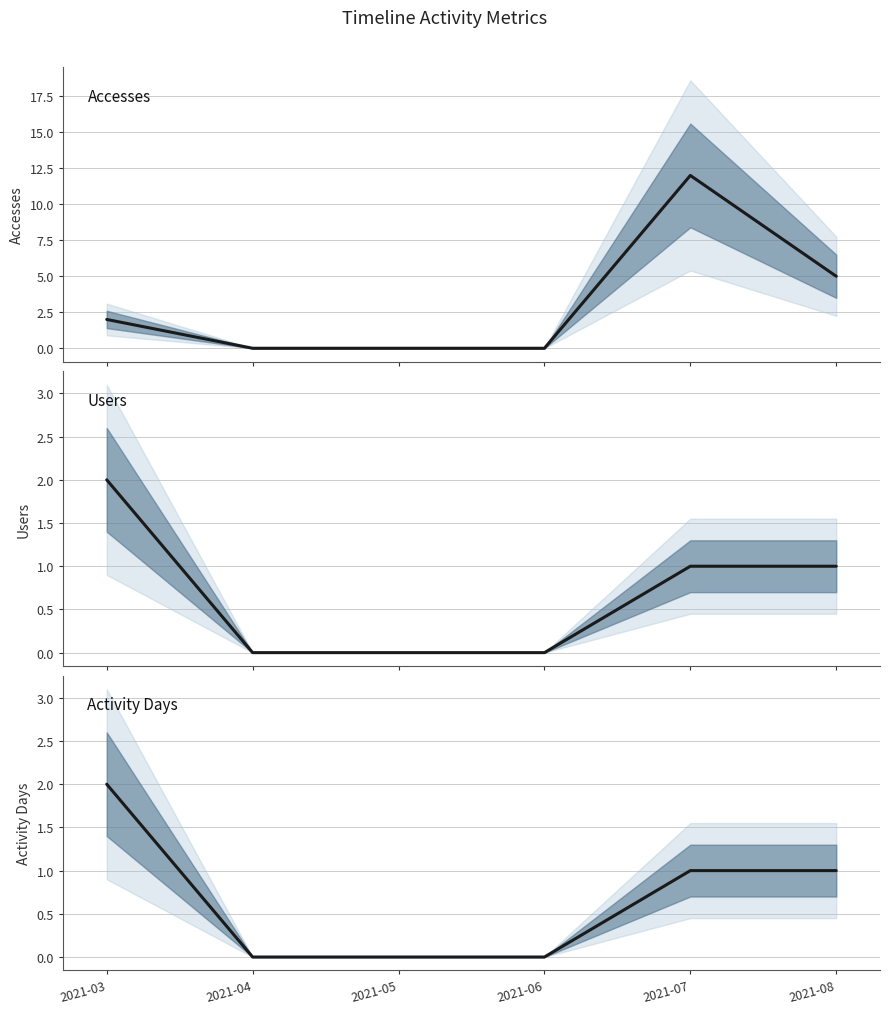

How many lines are shown in the chart?

3